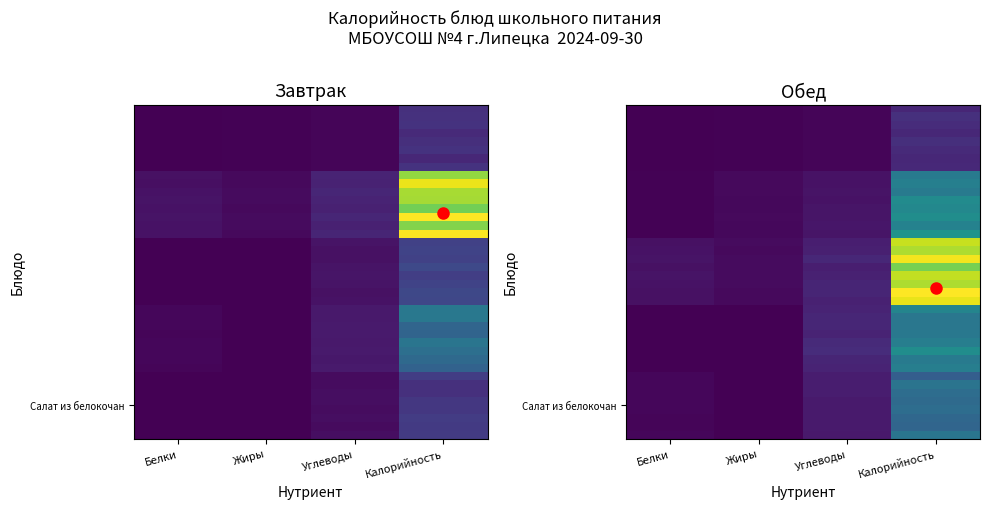

What is the difference between the highest and lowest values at Калорийность?

267.0